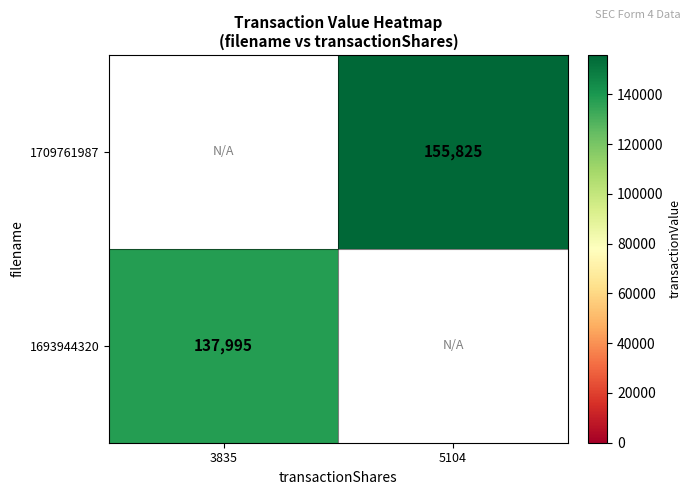

Is it true that 1709761987 equals 271034 at 5104?

False